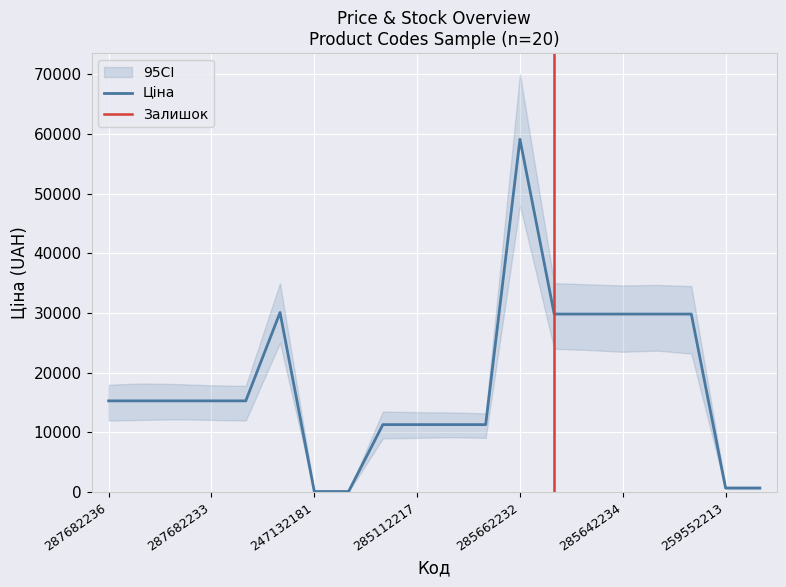

Reading left to right, what are all the values shown in this chart?

287682236=15288.0	287682235=15288.0	287682234=15288.0	287682233=15288.0	287682231=15288.0	287702232=30077.8	247132181=115.4	247132180=115.4	285112220=11312.5	285112217=11312.5	285111961=11312.5	285111912=11312.5	285662232=59075.7	285642236=29819.2	285642235=29819.2	285642234=29819.2	285642233=29819.2	285642231=29819.2	259552213=701.4	259552212=701.4